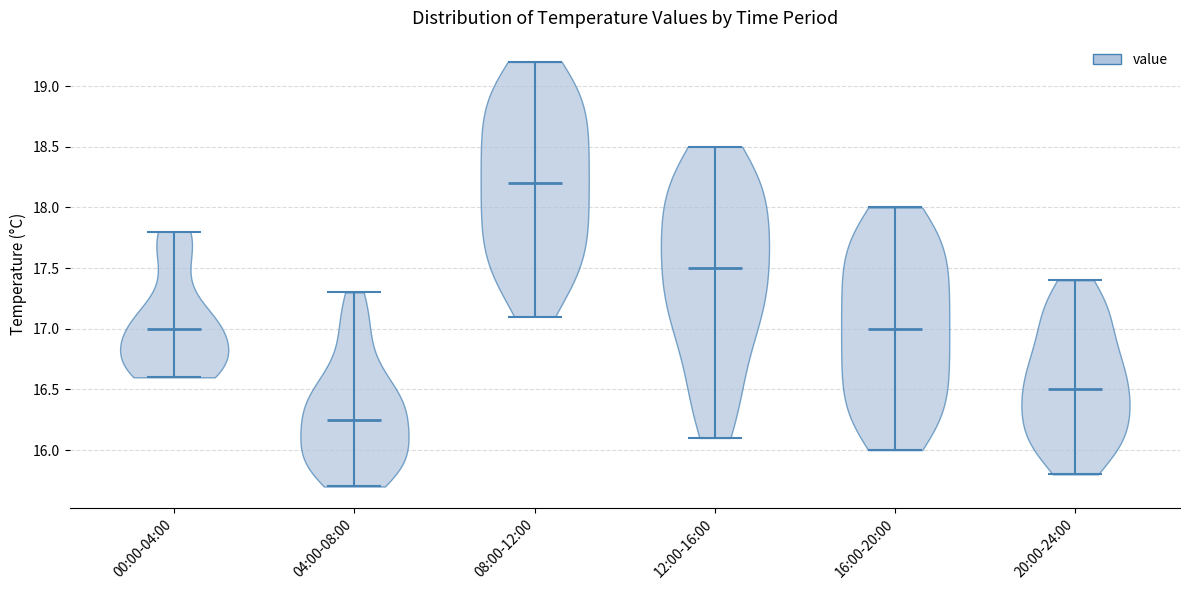

Which violin has the highest median line?

08:00-12:00